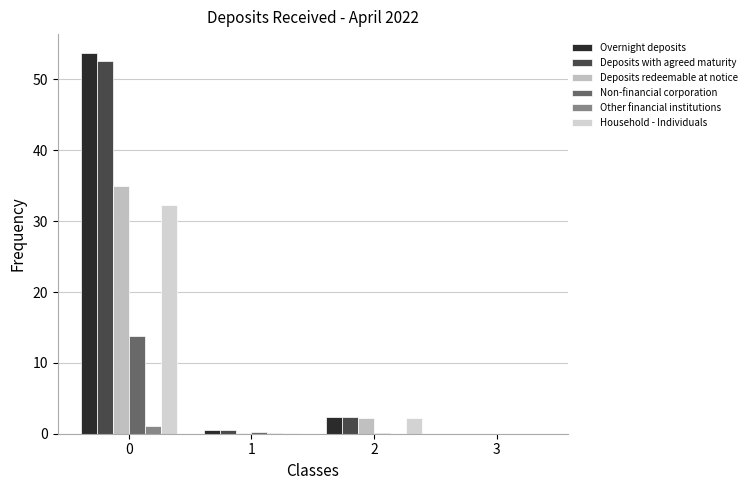

Rank the categories by Household - Individuals value from highest to lowest.

0, 2, 1, 3